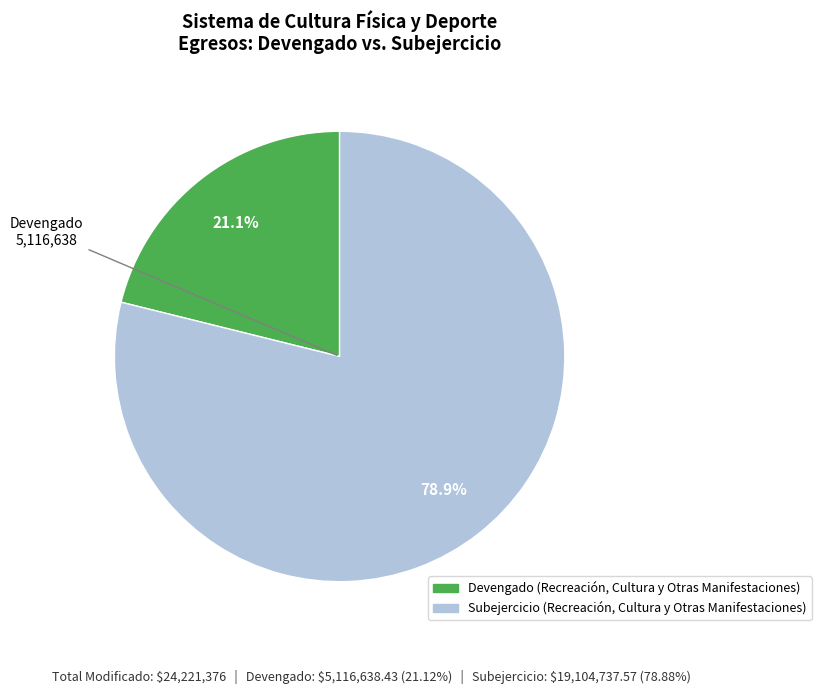

How many segments does this pie chart have?

2